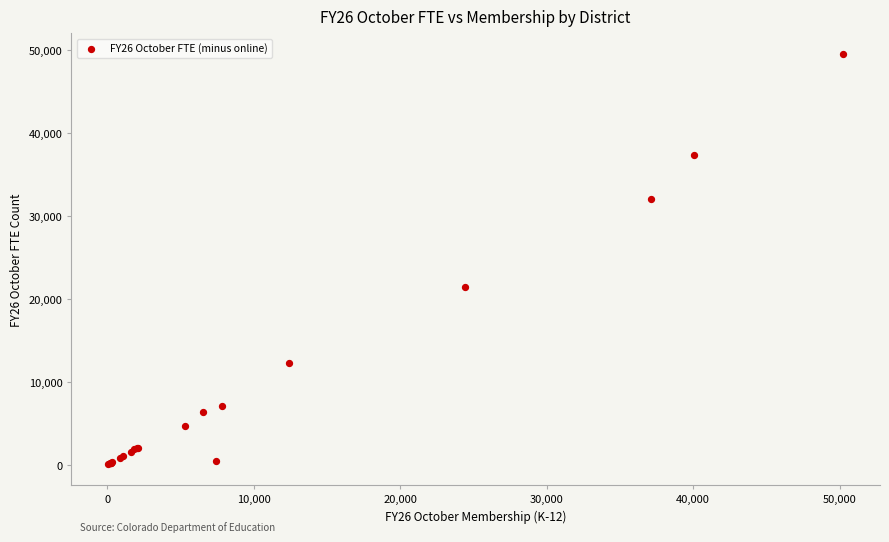

What Y value in the scatter plot is closest to 24805?

21462.5